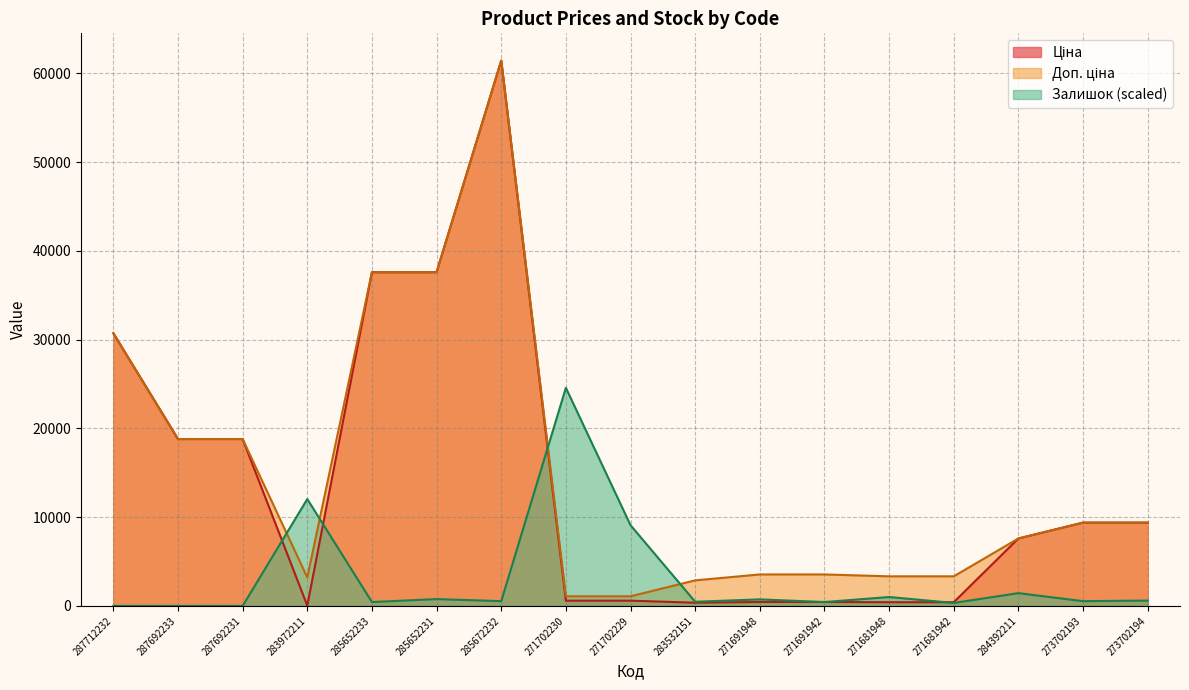

List the series in order of their peak value, lowest first.

Залишок, Ціна, Доп. ціна